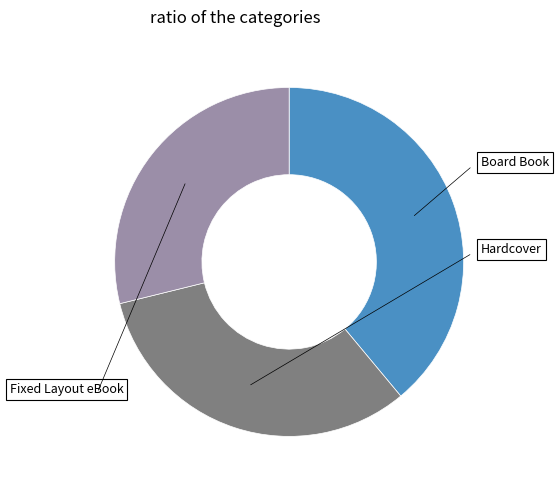

Rank the categories by value from highest to lowest.

Board Book, Hardcover, Fixed Layout eBook